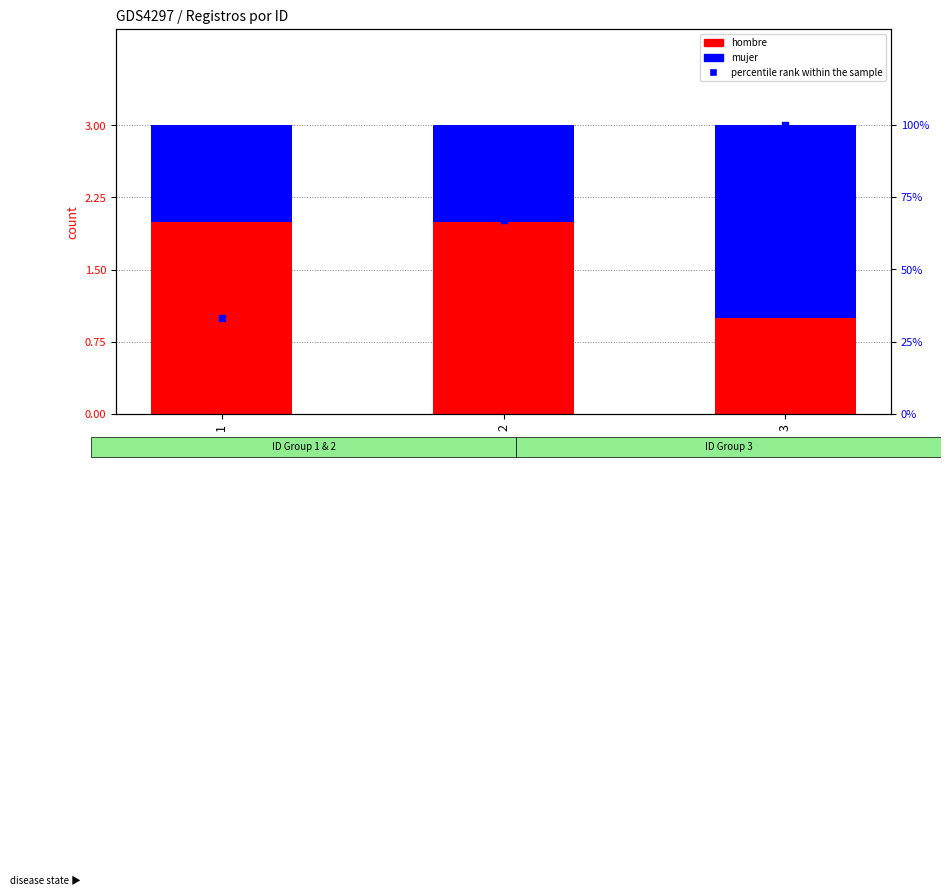

Which series contains the highest Y value?

percentile rank within the sample